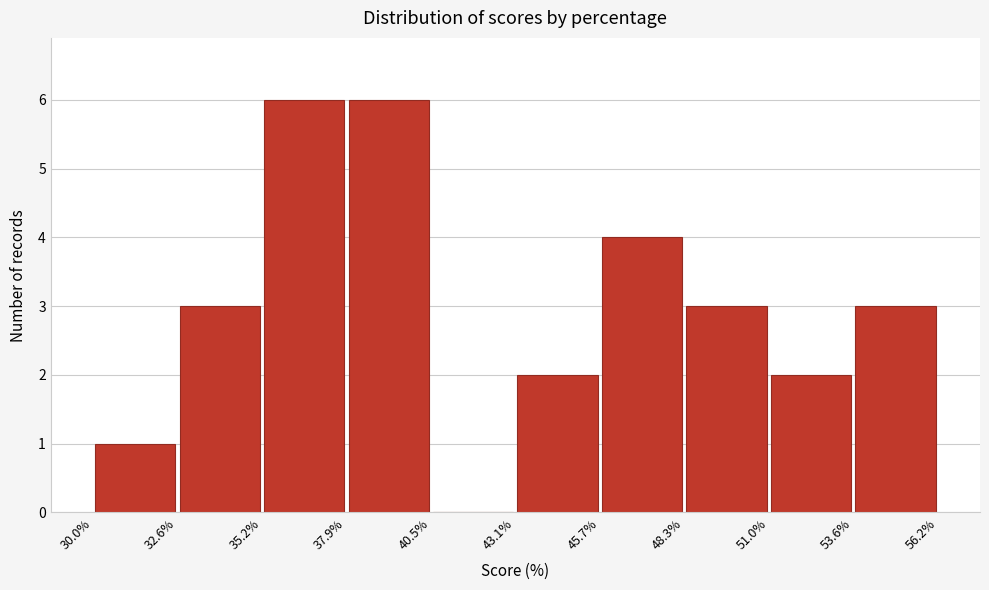

How tall is the bar that spans 45.7% to 48.3% on the x-axis? The values are not printed on the chart, so give them approximately, as read against the axis.

4